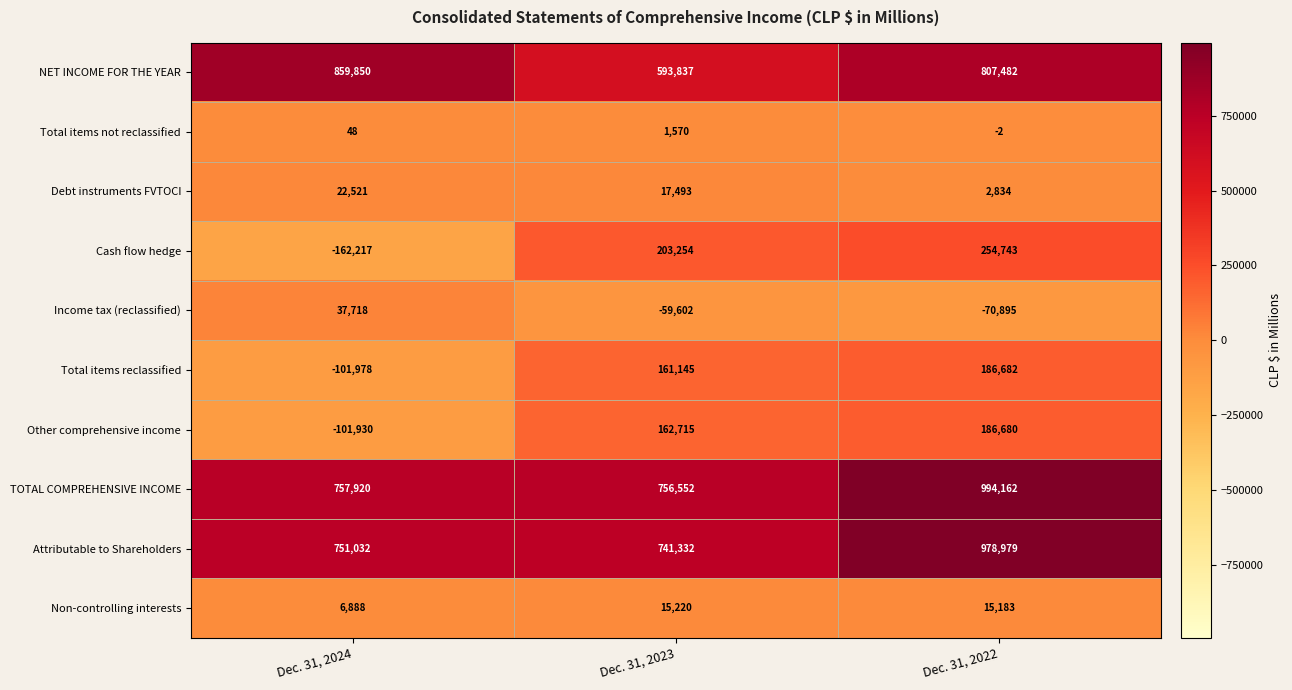

What is the difference between the maximum and second lowest values in the Debt instruments FVTOCI series?

5028